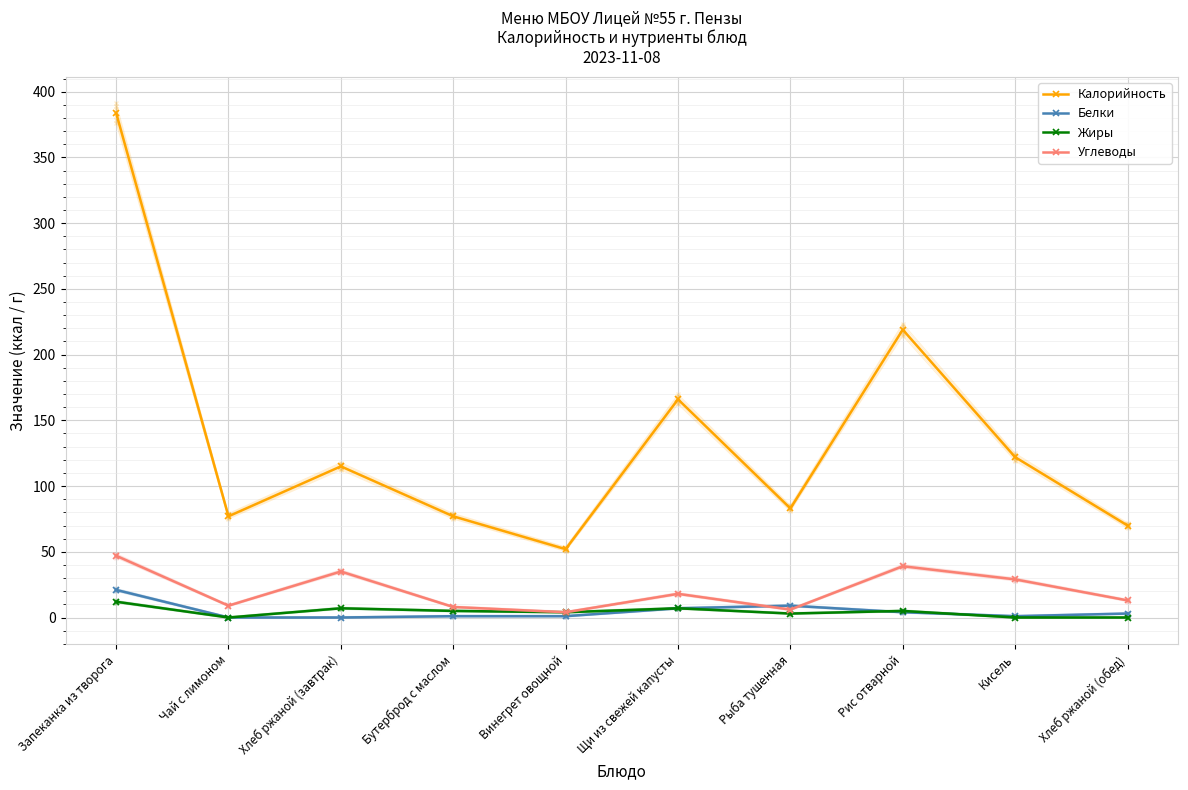

Is the value of Калорийность at Чай с лимоном greater than the value of Жиры at Кисель?

Yes